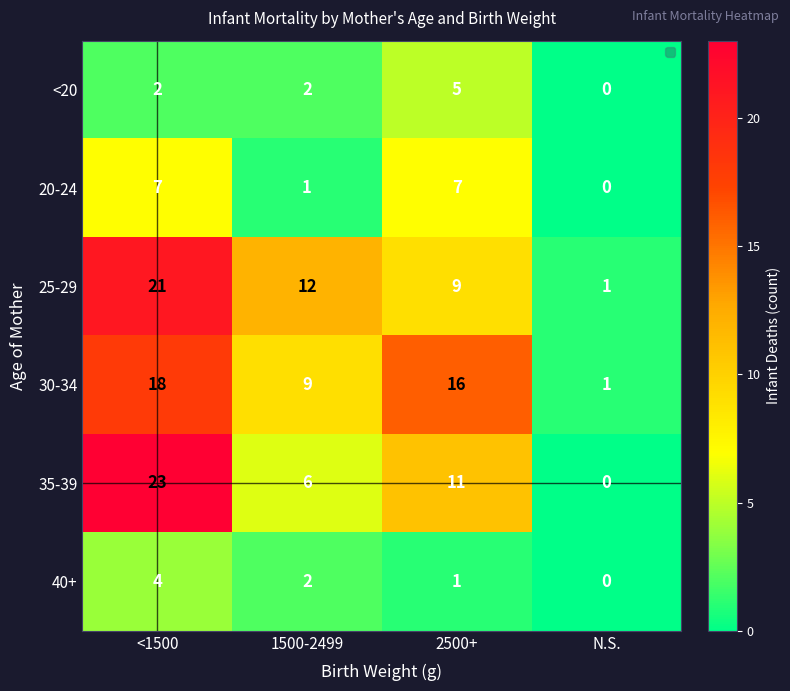

Reading left to right, list all the values displayed in this chart.

<20: <1500=2	1500-2499=2	2500+=5	N.S.=0
20-24: <1500=7	1500-2499=1	2500+=7	N.S.=0
25-29: <1500=21	1500-2499=12	2500+=9	N.S.=1
30-34: <1500=18	1500-2499=9	2500+=16	N.S.=1
35-39: <1500=23	1500-2499=6	2500+=11	N.S.=0
40+: <1500=4	1500-2499=2	2500+=1	N.S.=0